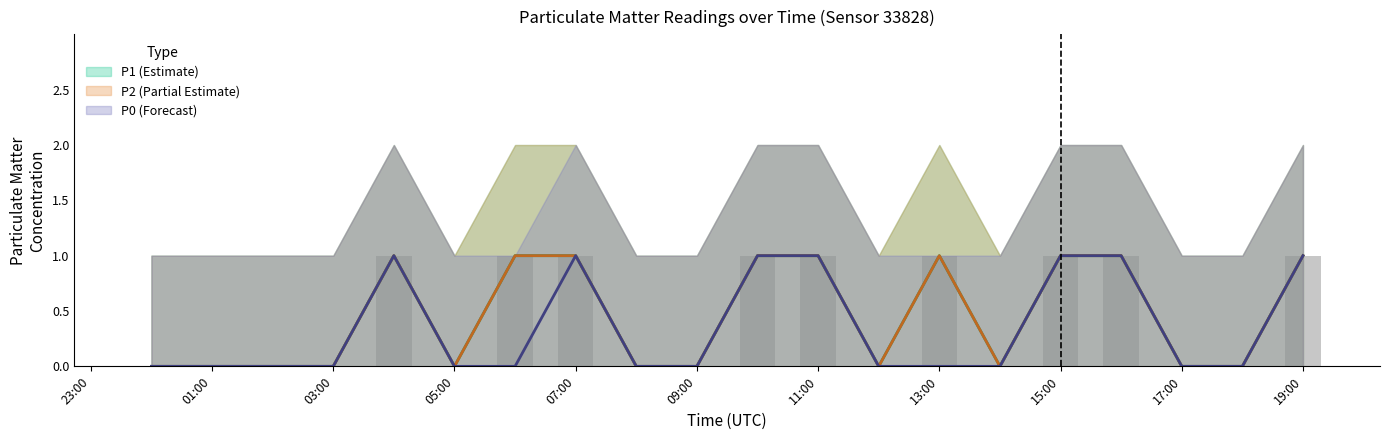

How many P1 values are between 0 and 1?

20